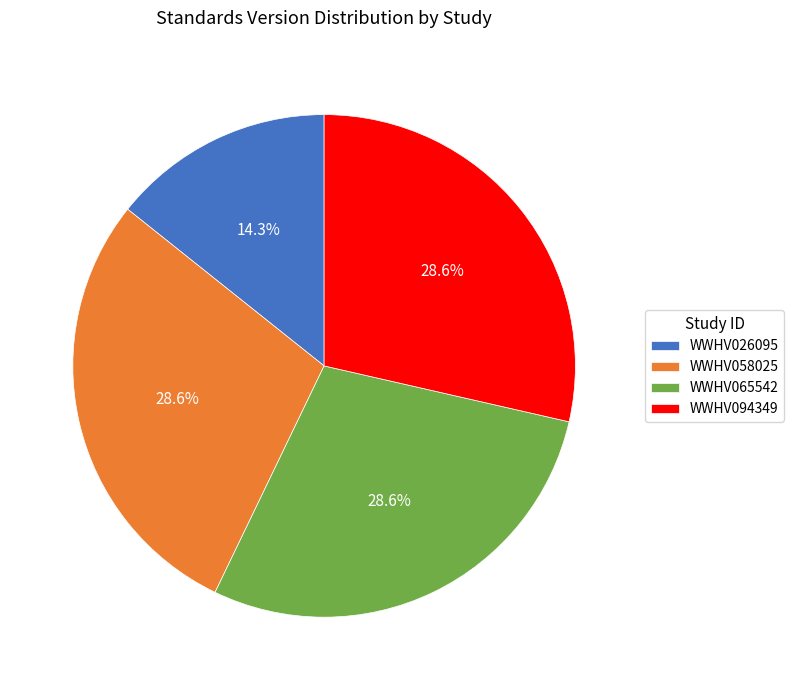

How many segments does this pie chart have?

4